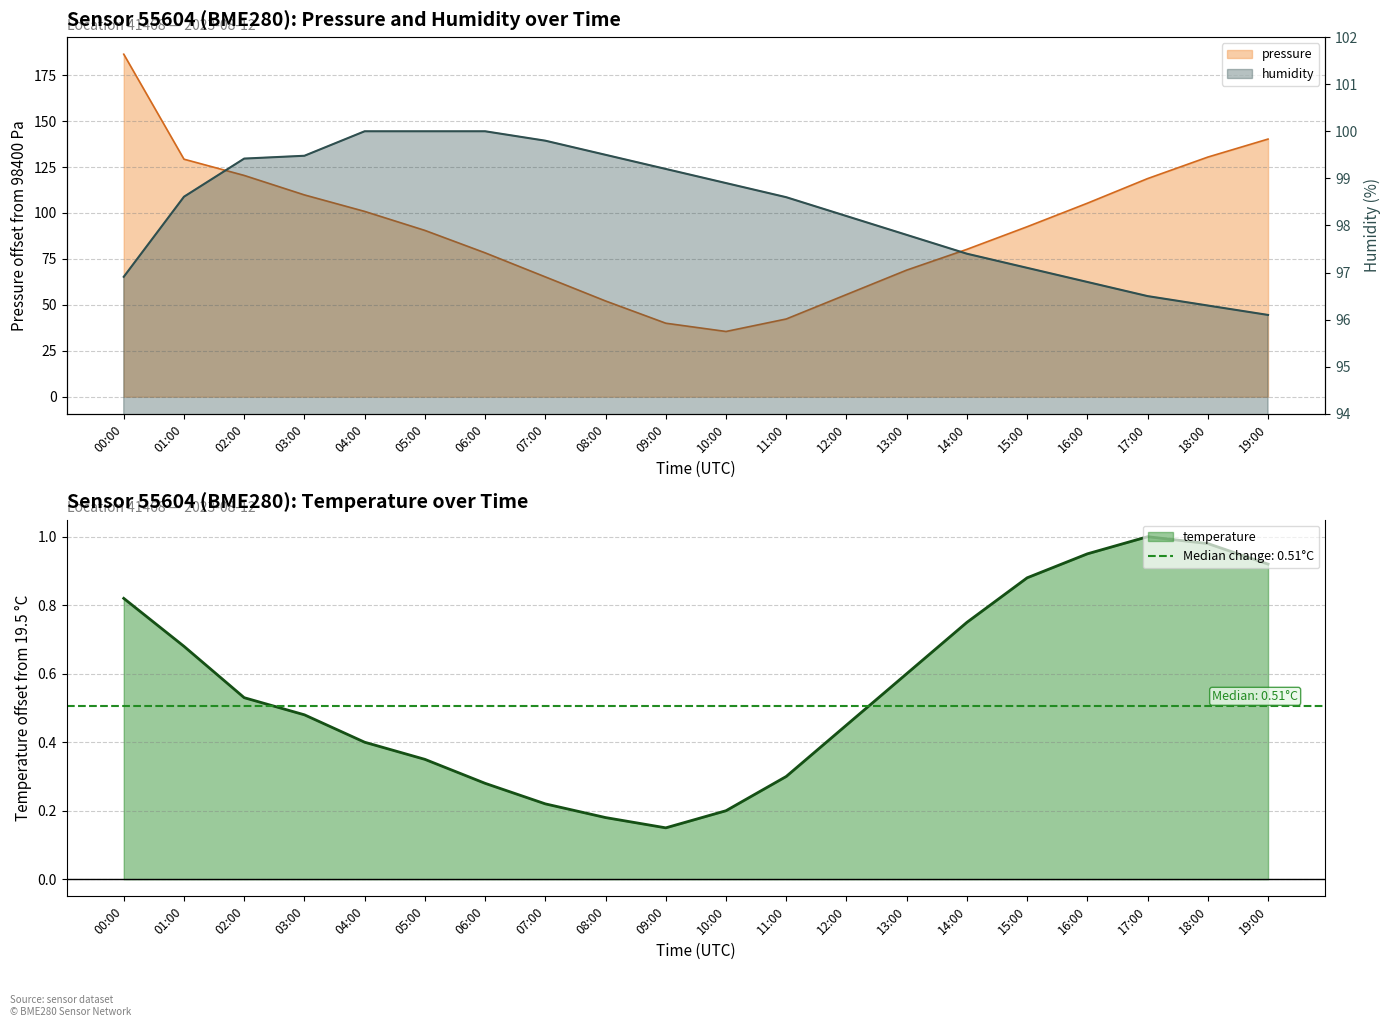

Which series has the widest spread of values?

pressure